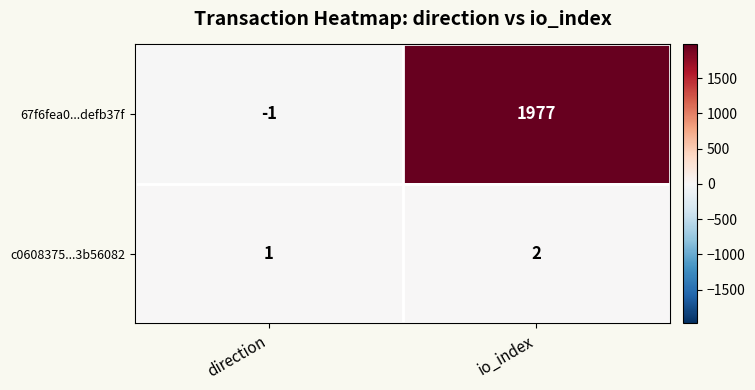

List the series in order of their peak value, lowest first.

c0608375...3b56082, 67f6fea0...defb37f